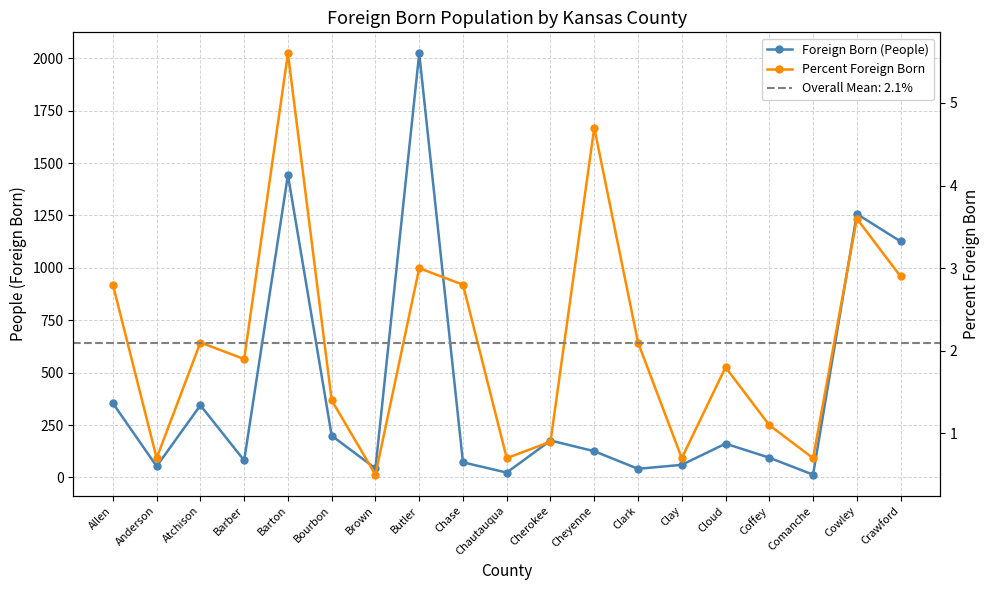

Reading left to right, extract all data points from this chart.

Foreign Born (People): 354.0	53.0	344.0	81.0	1443.0	199.0	43.0	2023.0	72.0	23.0	176.0	125.0	41.0	60.0	161.0	94.0	13.0	1257.0	1126.0
Percent Foreign Born: 2.8	0.7	2.1	1.9	5.6	1.4	0.5	3.0	2.8	0.7	0.9	4.7	2.1	0.7	1.8	1.1	0.7	3.6	2.9